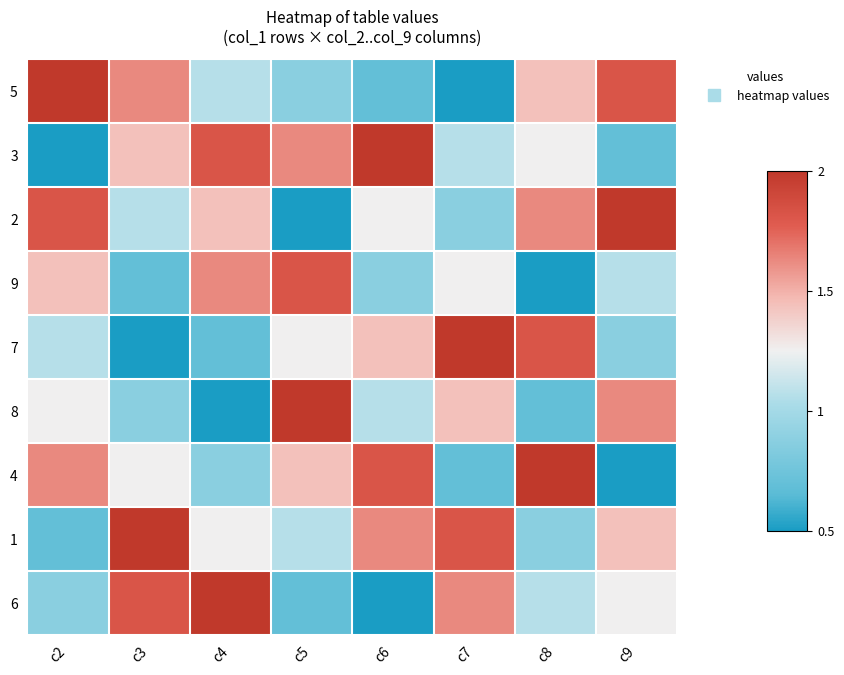

At how many categories does at least one series exceed 0?

8